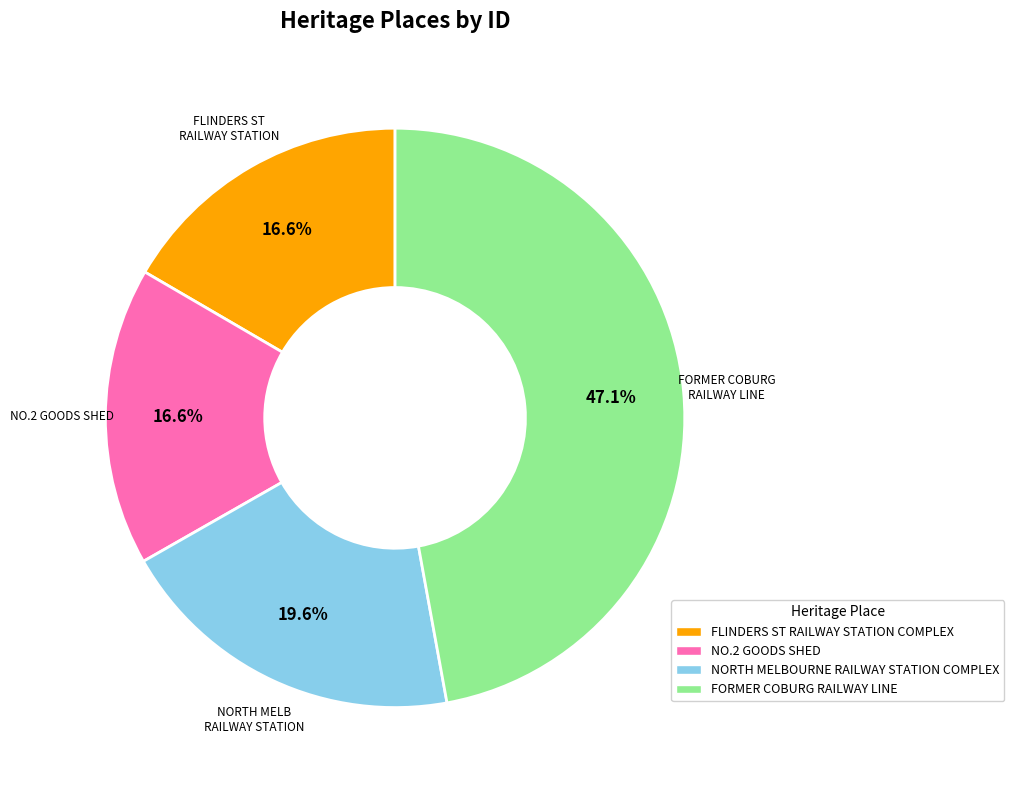

To the nearest percent, what is the average slice percentage?

25%